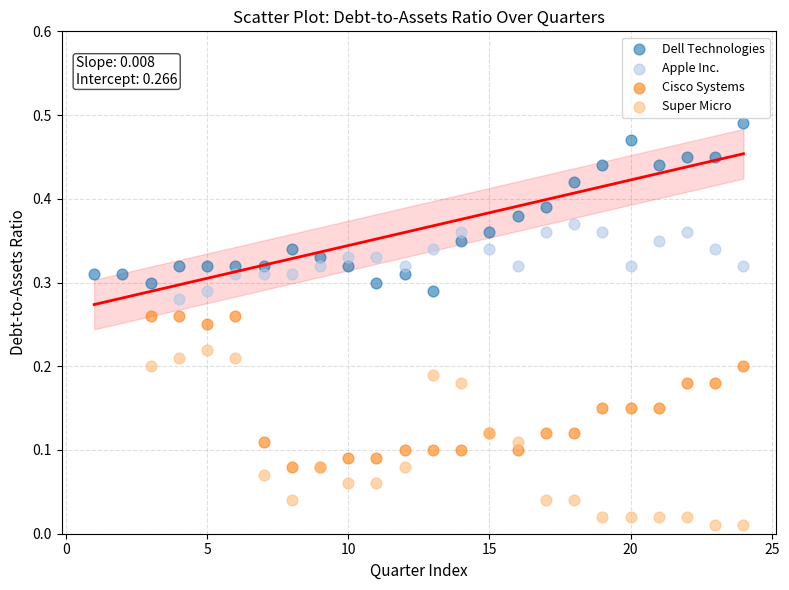

Which series contains the lowest Y value?

Super Micro